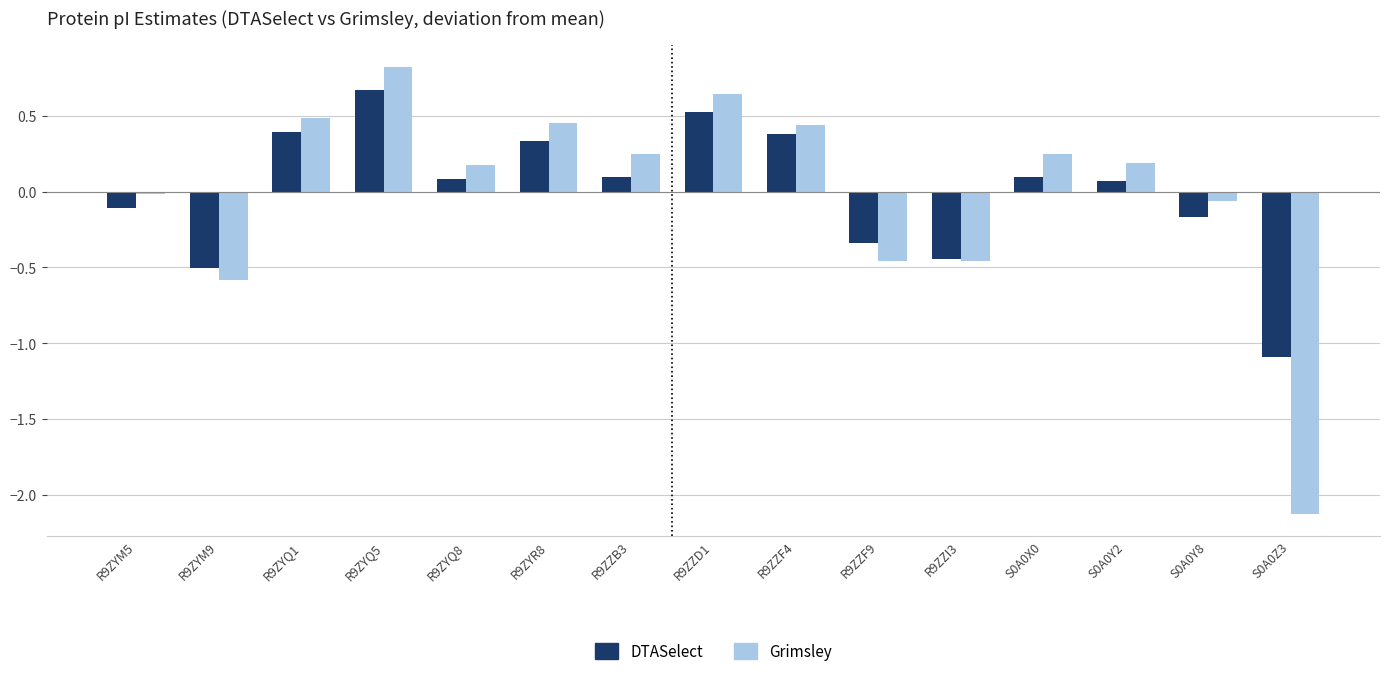

What is the total value across all series at R9ZZB3?

0.3